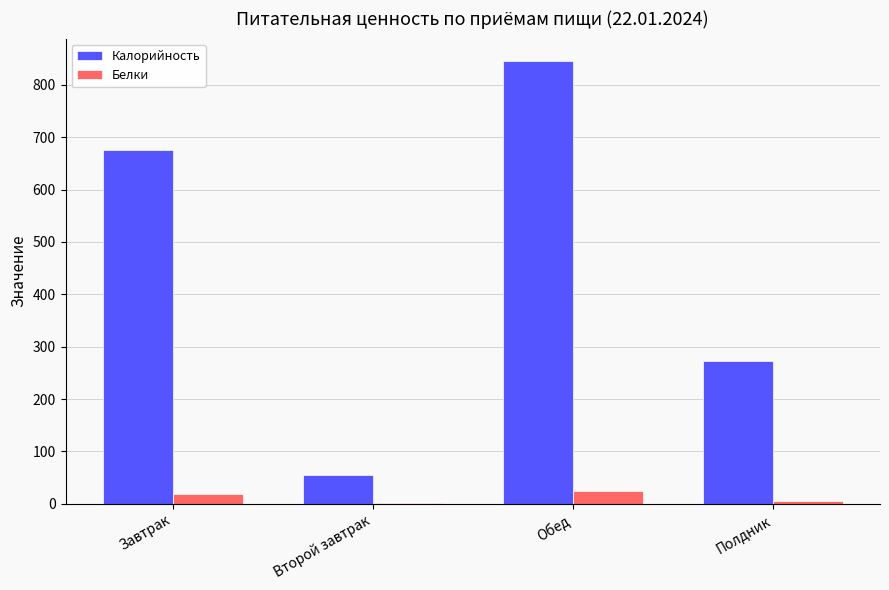

What is the difference between the Калорийность values at Завтрак and Второй завтрак?

620